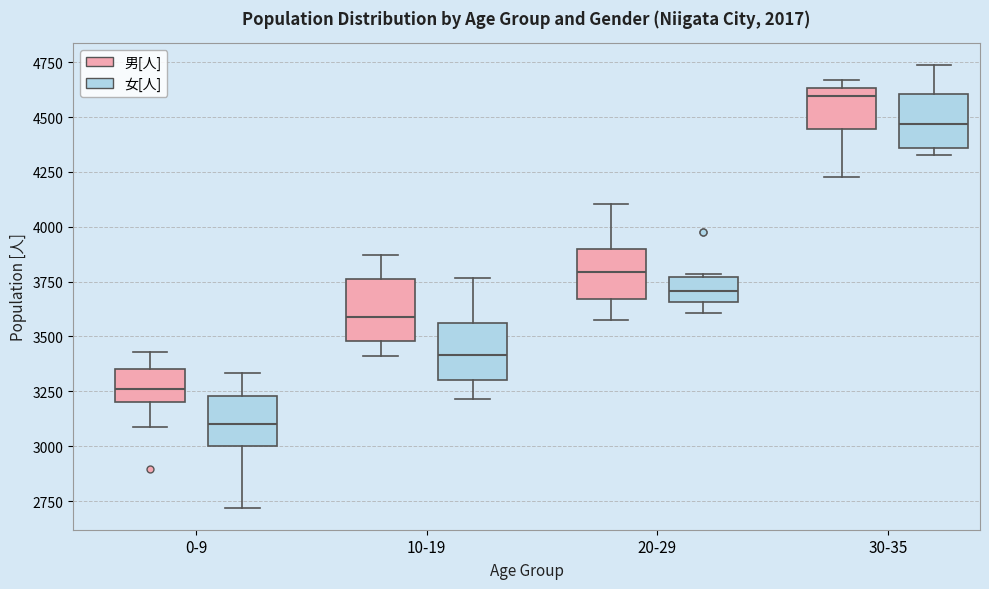

Reading left to right, read every box against the y-axis: the position of its median line, the range the box covers, and the ends of its whiskers. The values are not printed on the chart, so give them approximately, as read against the axis.

0-9 (男[人]): median 3250, box 3200 to 3350, whiskers 3100 to 3450
0-9 (女[人]): median 3100, box 3000 to 3250, whiskers 2700 to 3350
10-19 (男[人]): median 3600, box 3500 to 3750, whiskers 3400 to 3850
10-19 (女[人]): median 3400, box 3300 to 3550, whiskers 3200 to 3750
20-29 (男[人]): median 3800, box 3650 to 3900, whiskers 3550 to 4100
20-29 (女[人]): median 3700, box 3650 to 3750, whiskers 3600 to 3800
30-35 (男[人]): median 4600, box 4450 to 4650, whiskers 4250 to 4650 (just above the box's upper edge)
30-35 (女[人]): median 4450, box 4350 to 4600, whiskers 4350 (just below the box's lower edge) to 4750